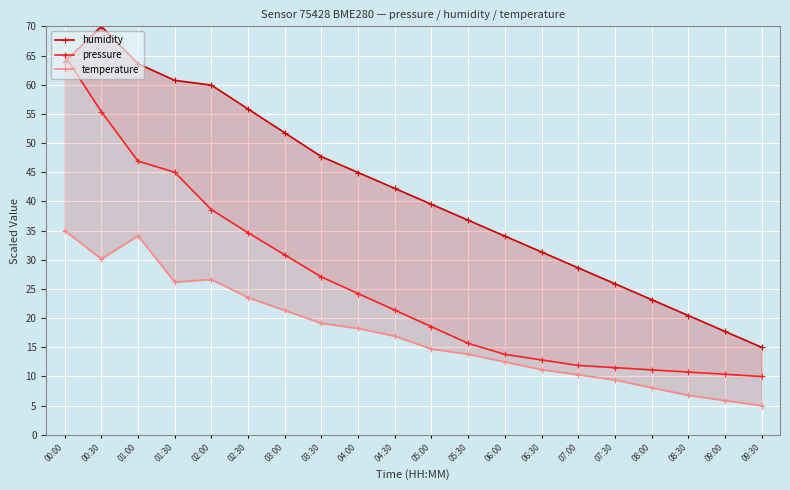

At 04:00, list the series in order from smallest to largest.

temperature, pressure, humidity